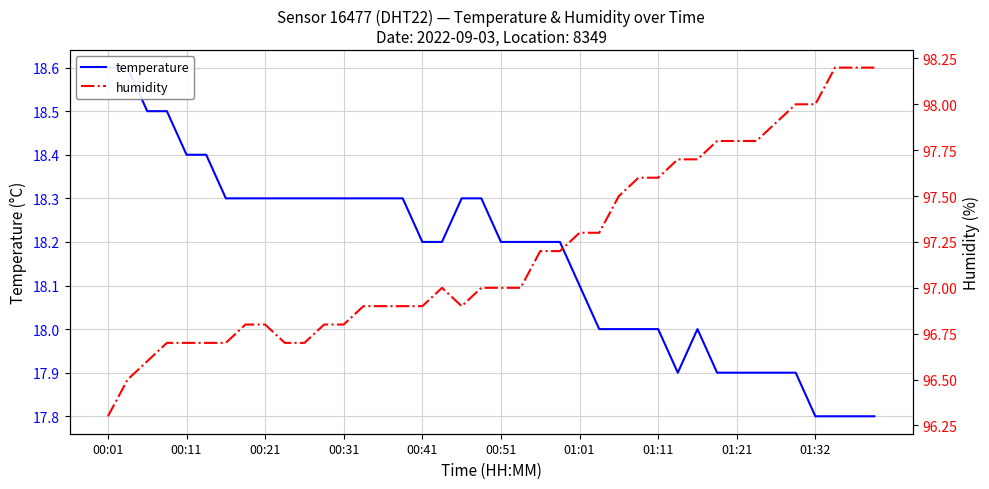

What is the difference between the temperature values at 10 and 00:31?

0.2